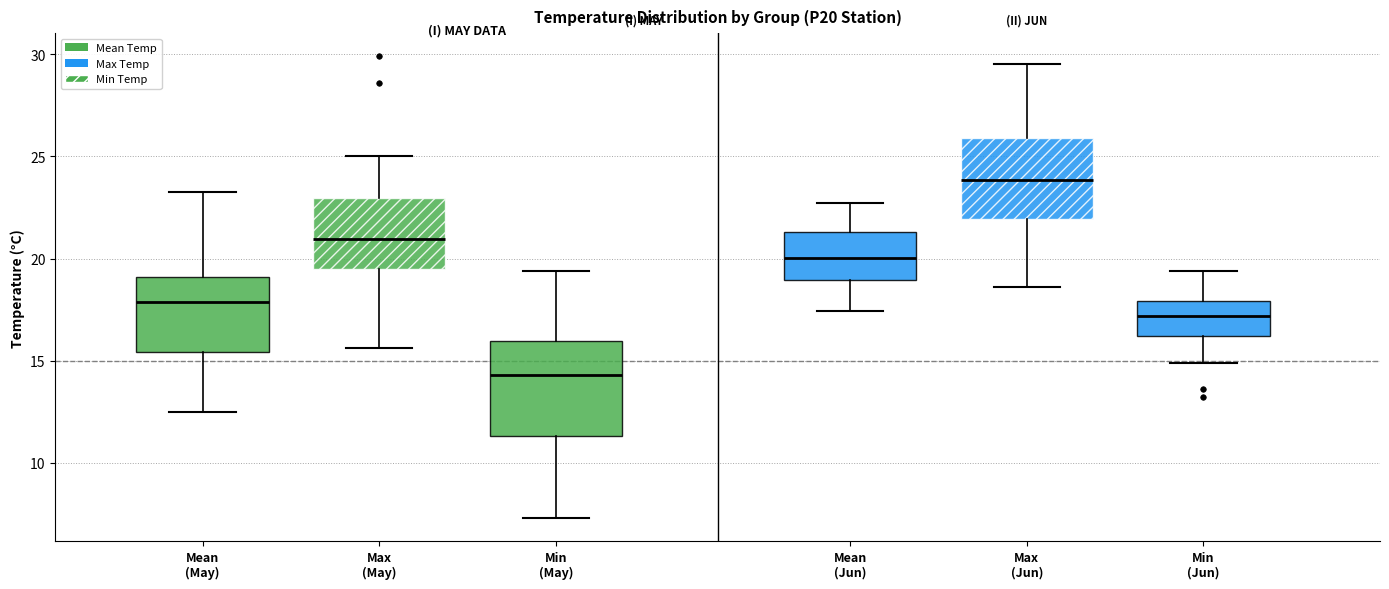

Reading left to right, read every box against the y-axis: the position of its median line, the range the box covers, and the ends of its whiskers. The values are not printed on the chart, so give them approximately, as read against the axis.

Mean (May): median 18.0, box 15.5 to 19.0, whiskers 12.5 to 23.0
Max (May): median 21.0, box 19.5 to 23.0, whiskers 15.5 to 25.0
Min (May): median 14.5, box 11.5 to 16.0, whiskers 7.5 to 19.5
Mean (Jun): median 20.0, box 19.0 to 21.5, whiskers 17.5 to 22.5
Max (Jun): median 24.0, box 22.0 to 26.0, whiskers 18.5 to 29.5
Min (Jun): median 17.0, box 16.0 to 18.0, whiskers 15.0 to 19.5